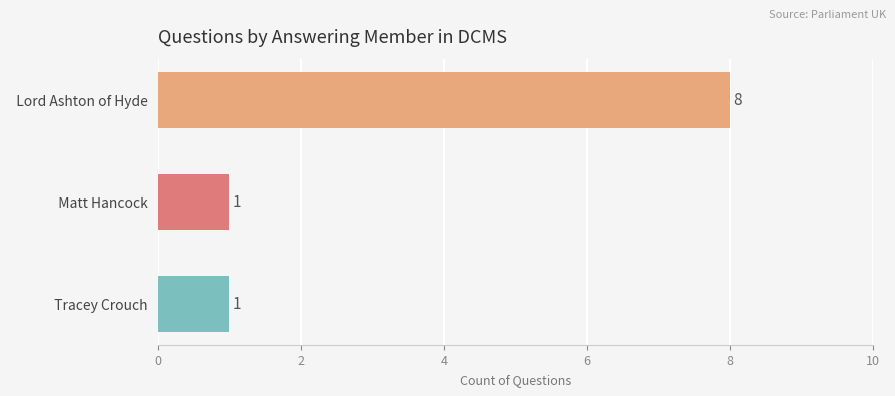

What is the maximum value shown in the chart?

8